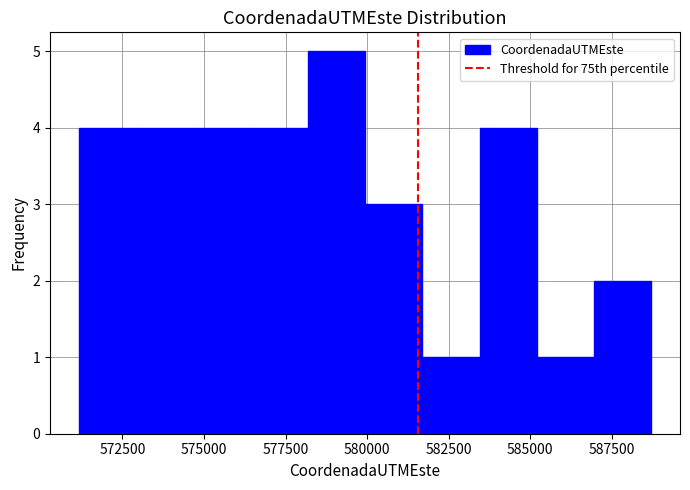

Read against the x-axis, roughly where is the centre of the tallest bar?

579000